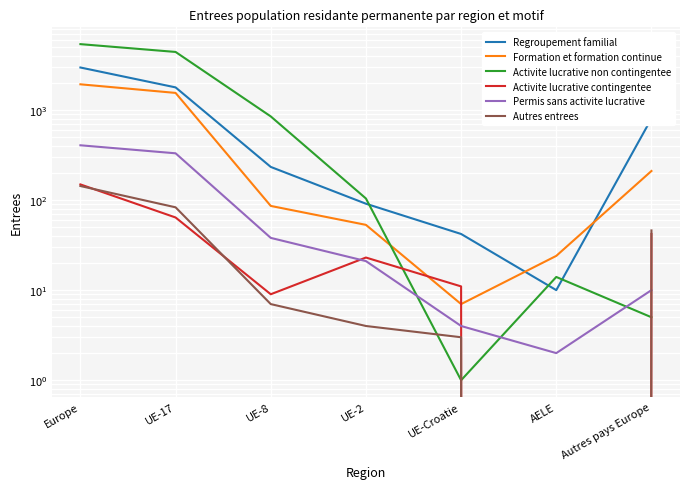

Is this an area chart (filled region under the line)?

No